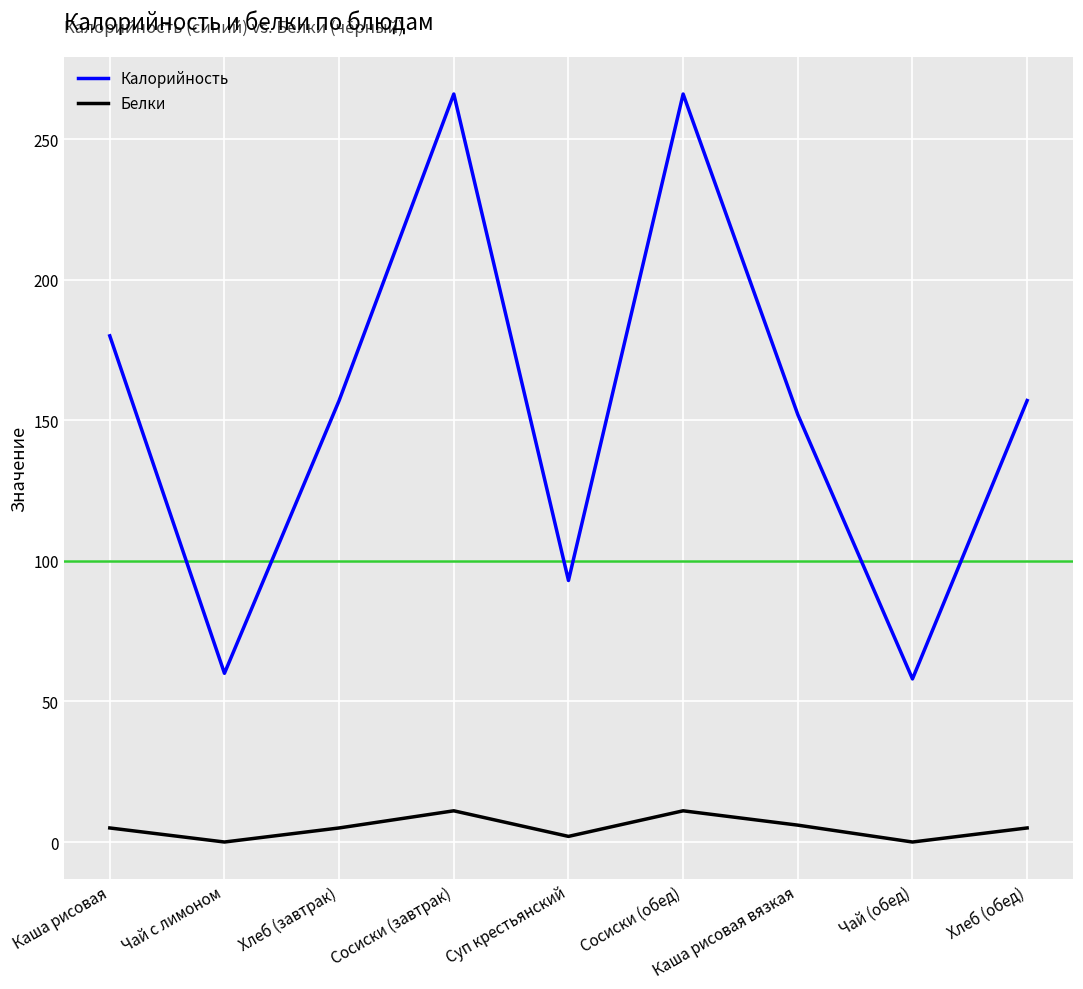

What is the sum of all Калорийность values?

1389.0